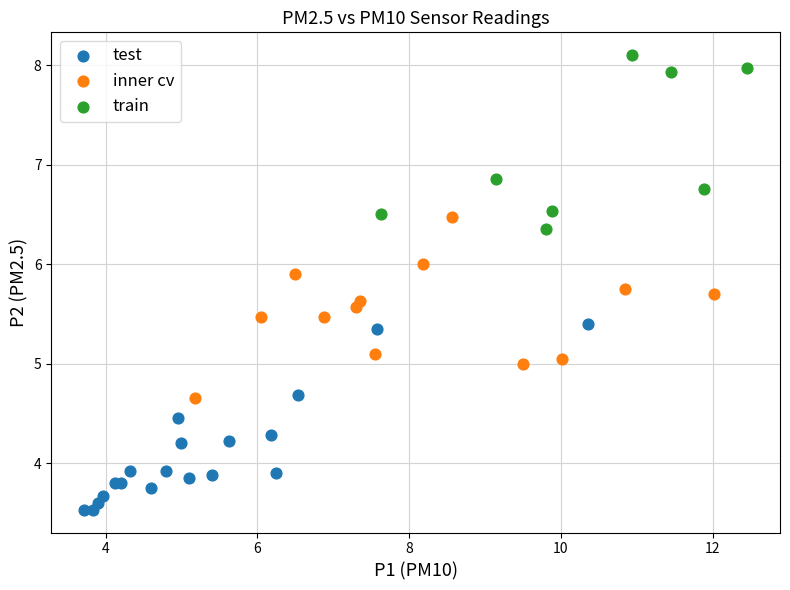

Which series contains the lowest Y value?

test